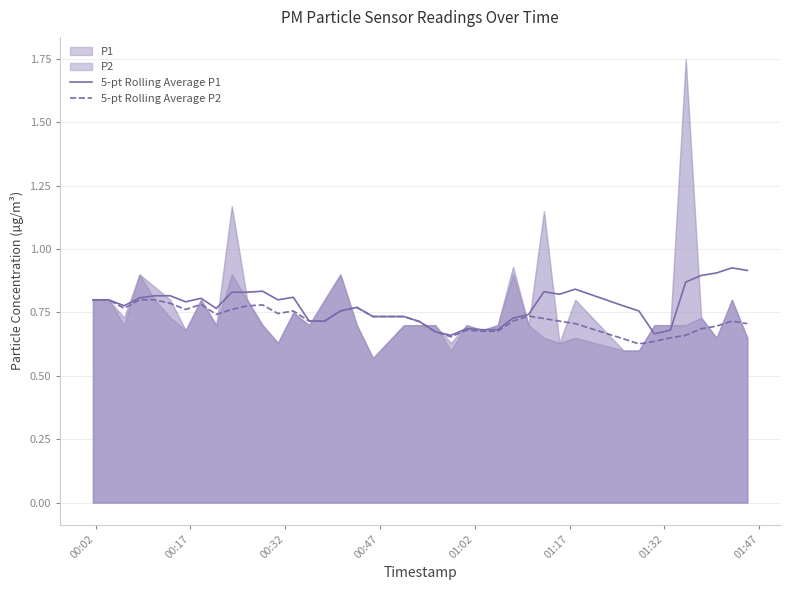

Count the 5-pt Rolling Average P1 values in the range 0 to 1.

40